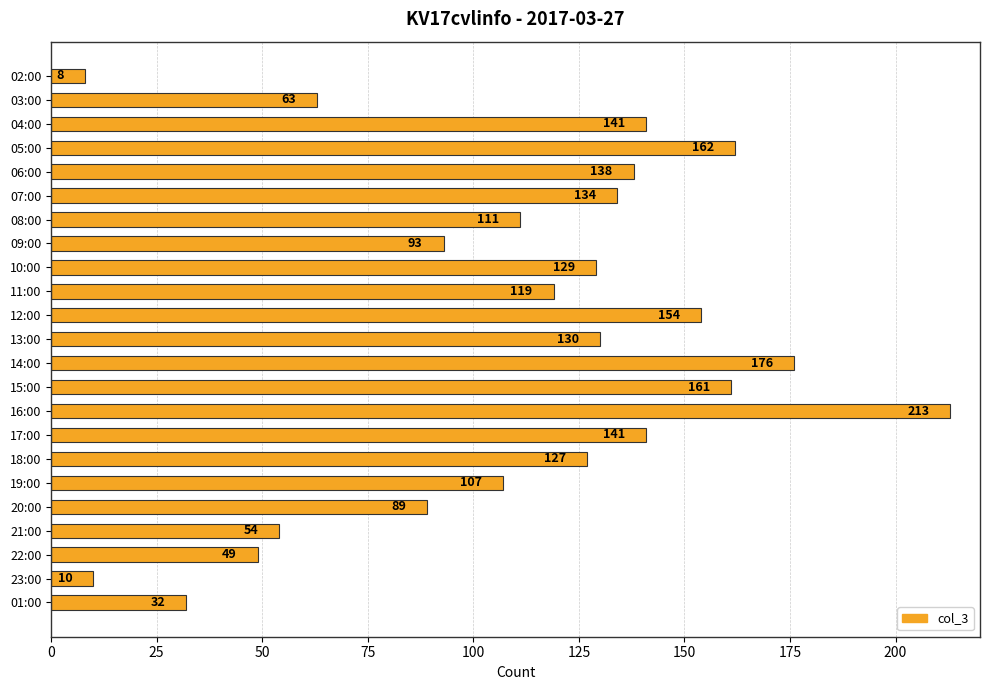

Where is the data nearest to the value 110?

08:00